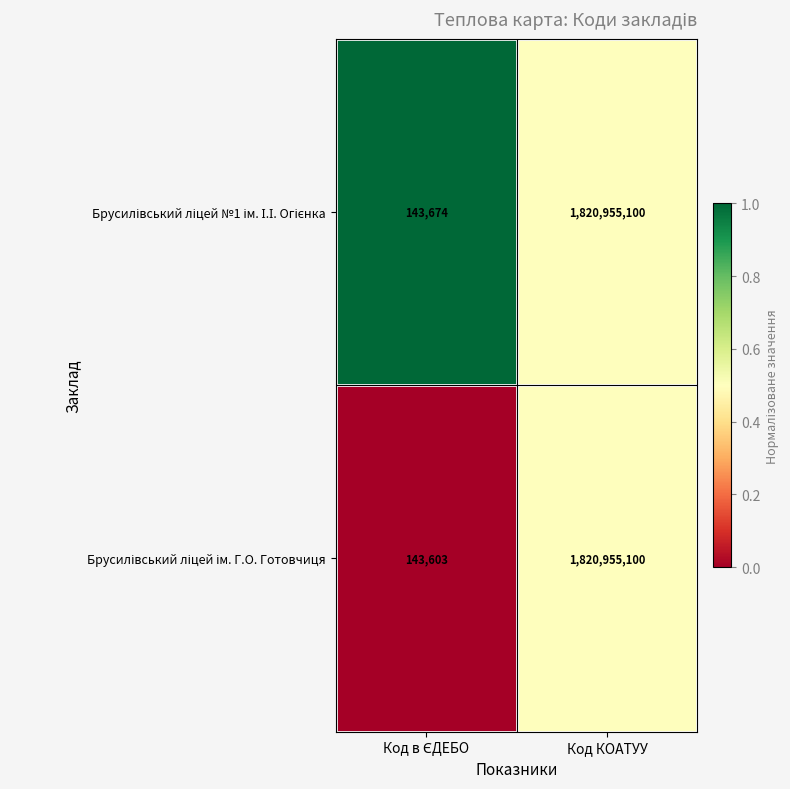

What is the maximum value shown in the chart?

1820955100